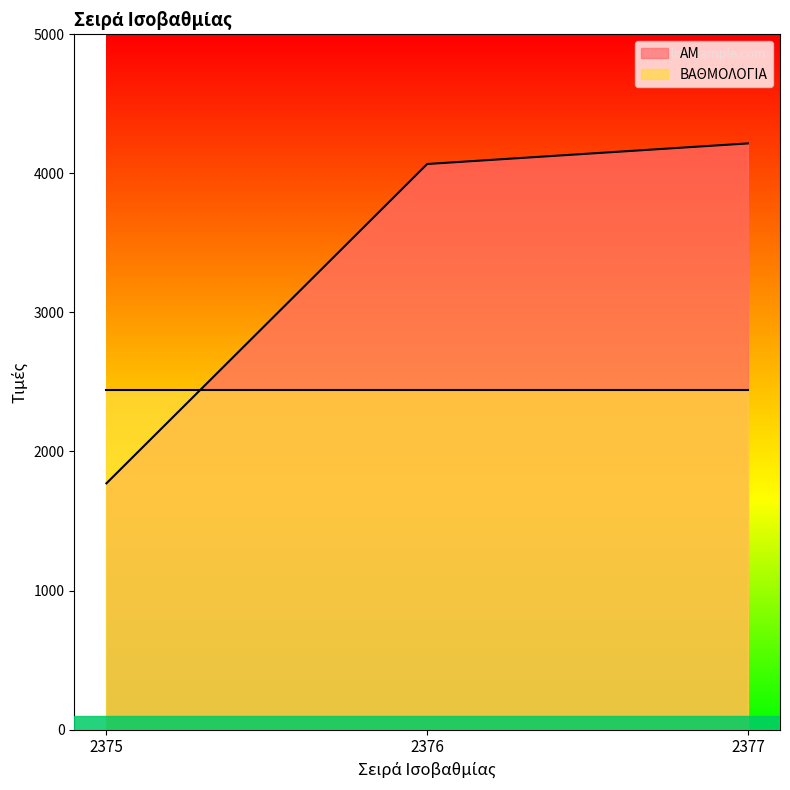

Reading left to right, what are all the values shown in this chart?

2375=1771	2376=4067	2377=4215